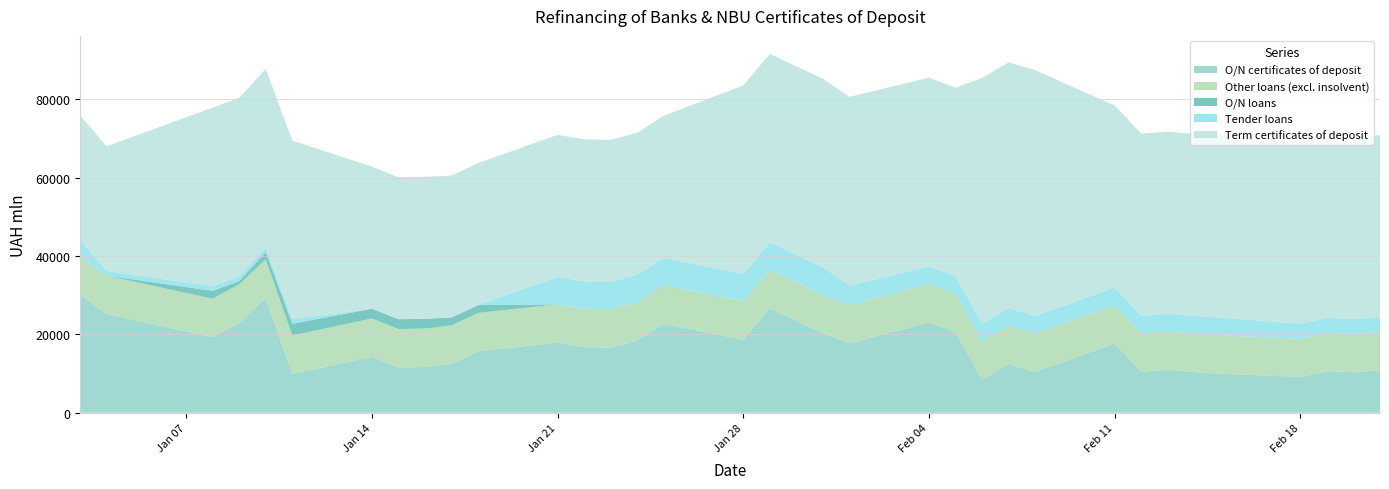

What is the minimum value for O/N certificates of deposit?

8442